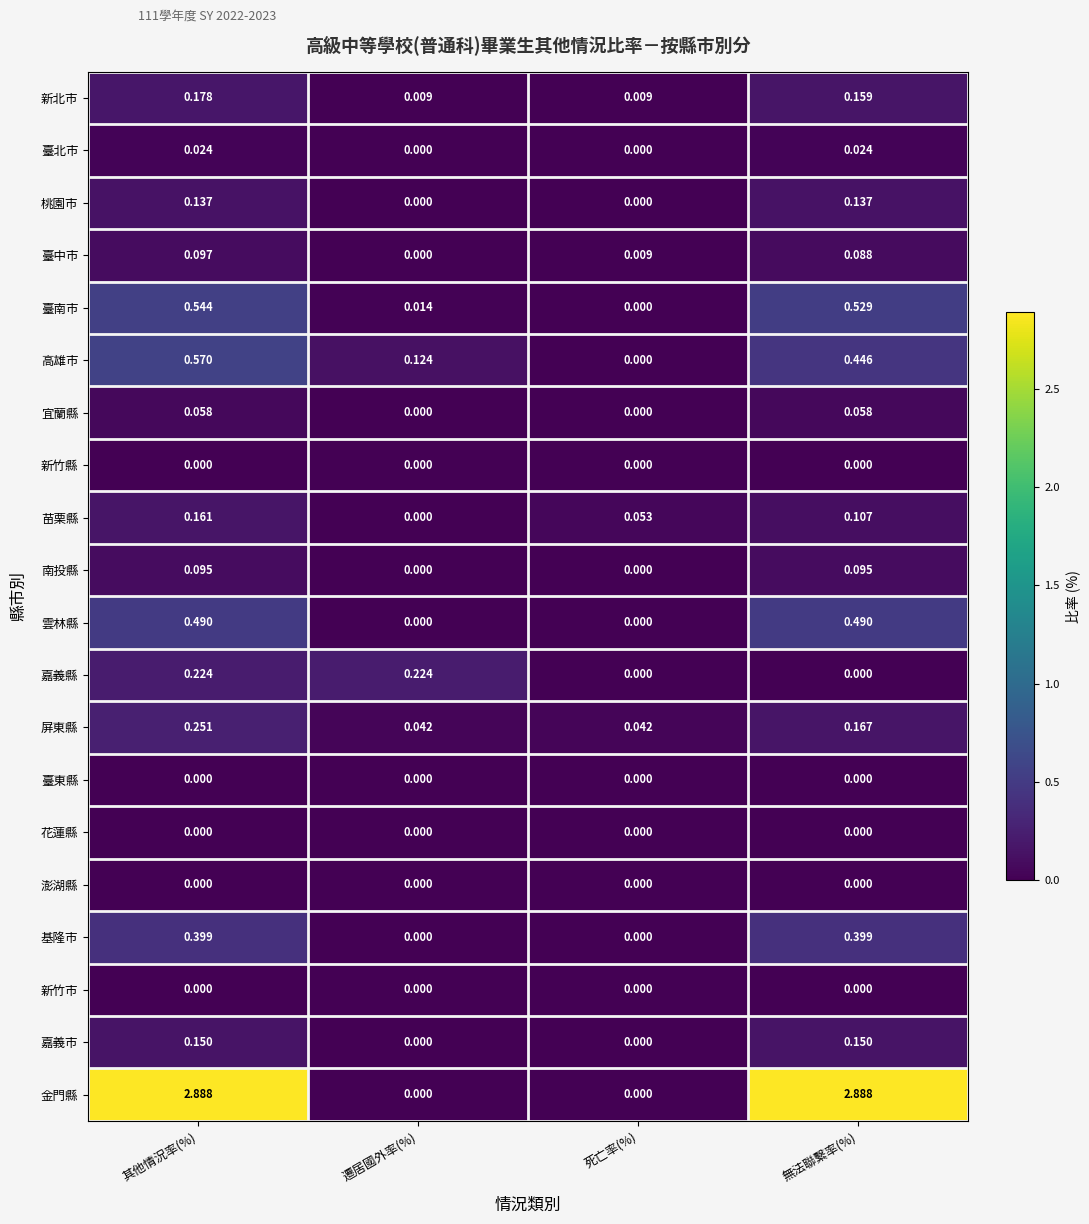

Which series has the largest range (max minus min)?

金門縣